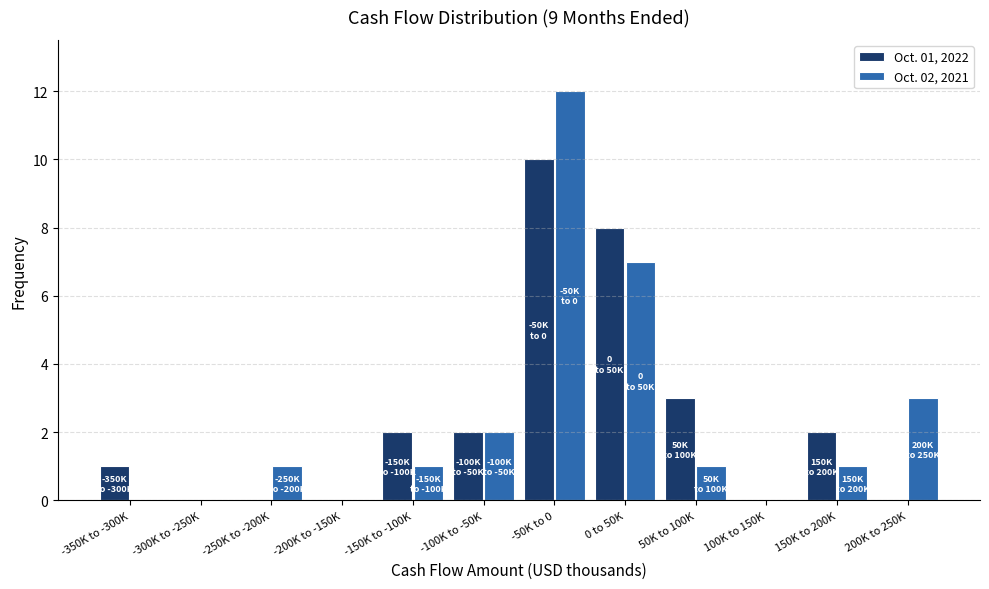

Reading left to right, what are all the values shown in this chart?

Oct. 01, 2022: -350K to -300K=1	-300K to -250K=0	-250K to -200K=0	-200K to -150K=0	-150K to -100K=2	-100K to -50K=2	-50K to 0=10	0 to 50K=8	50K to 100K=3	100K to 150K=0	150K to 200K=2	200K to 250K=0
Oct. 02, 2021: -350K to -300K=0	-300K to -250K=0	-250K to -200K=1	-200K to -150K=0	-150K to -100K=1	-100K to -50K=2	-50K to 0=12	0 to 50K=7	50K to 100K=1	100K to 150K=0	150K to 200K=1	200K to 250K=3